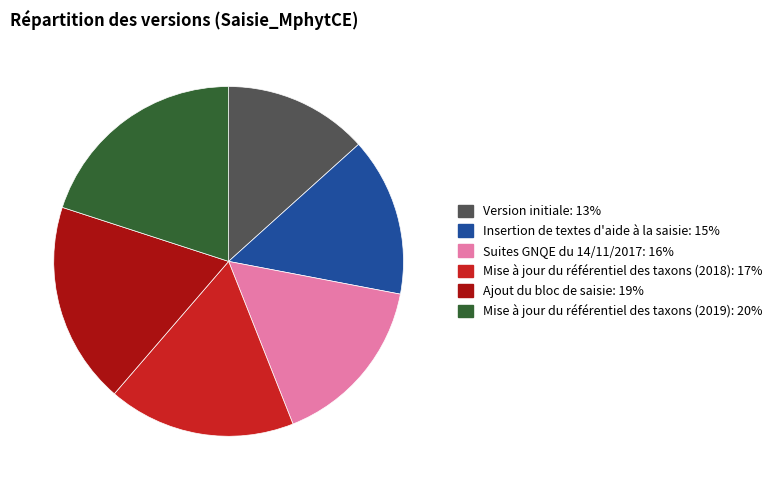

How many segments does this pie chart have?

6